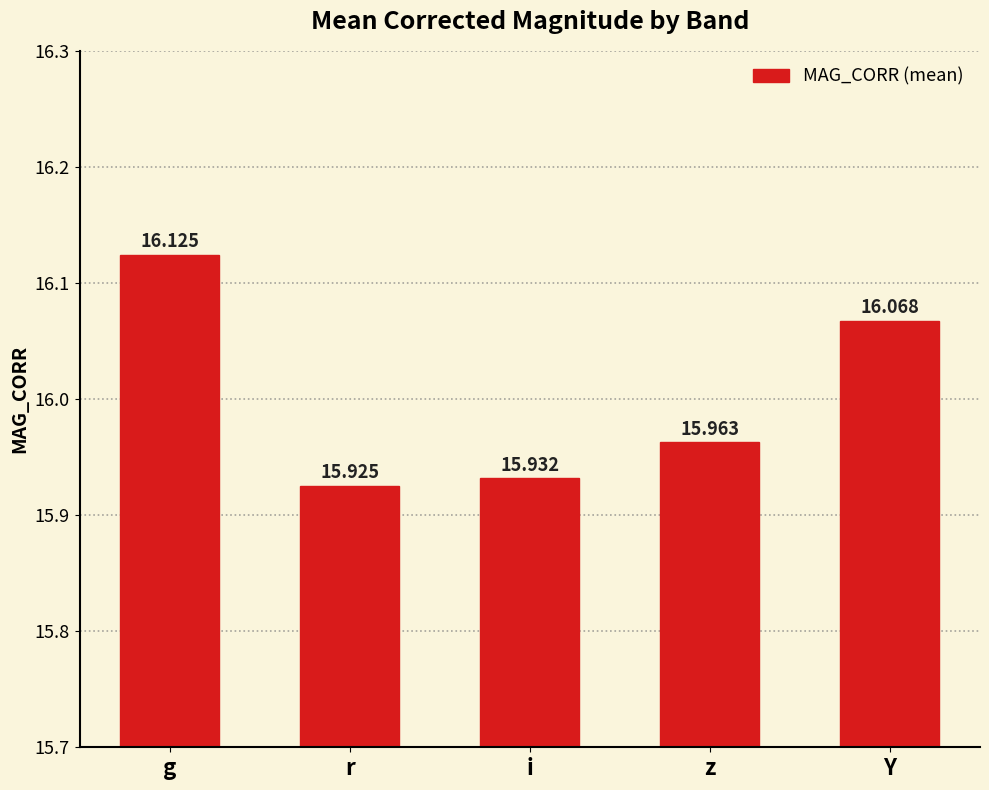

Does the chart contain any negative values?

No